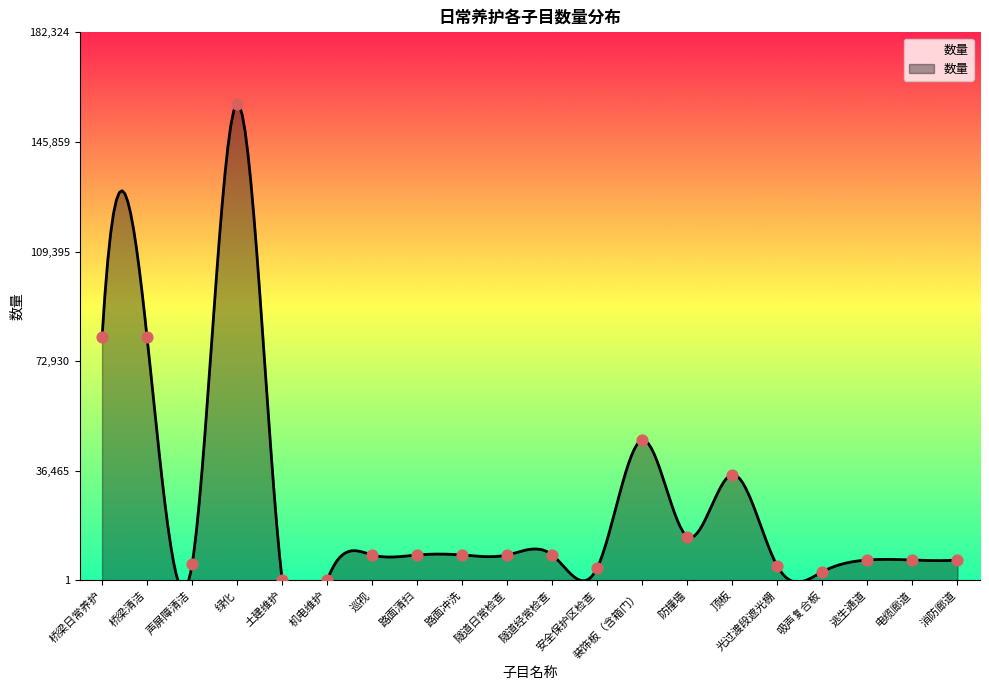

Which has a higher value, 隧道日常检查 or 绿化?

绿化